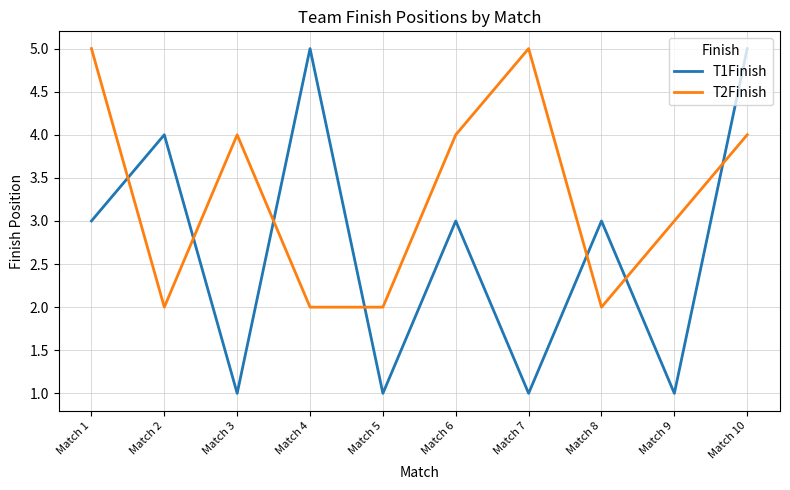

True or false: T2Finish and T1Finish cross at least once.

True